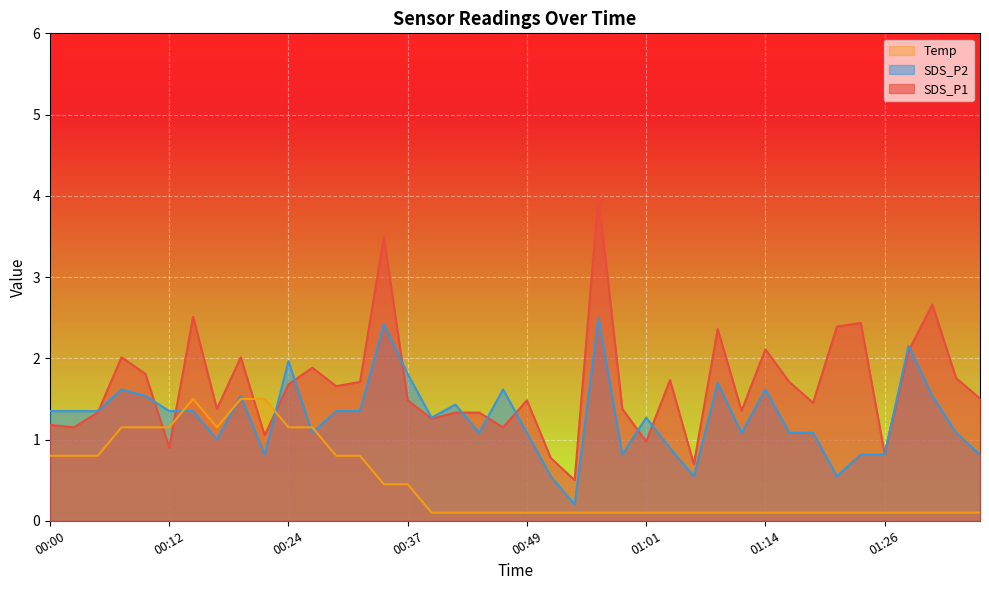

Which series has the largest total across all categories?

SDS_P1